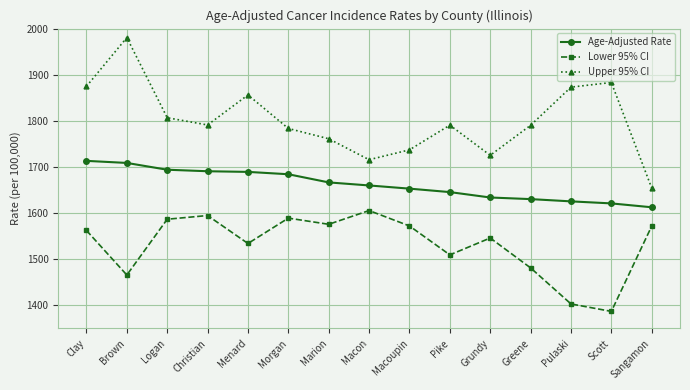

What is the approximate value of Age-Adjusted Rate at Brown?

1708.8